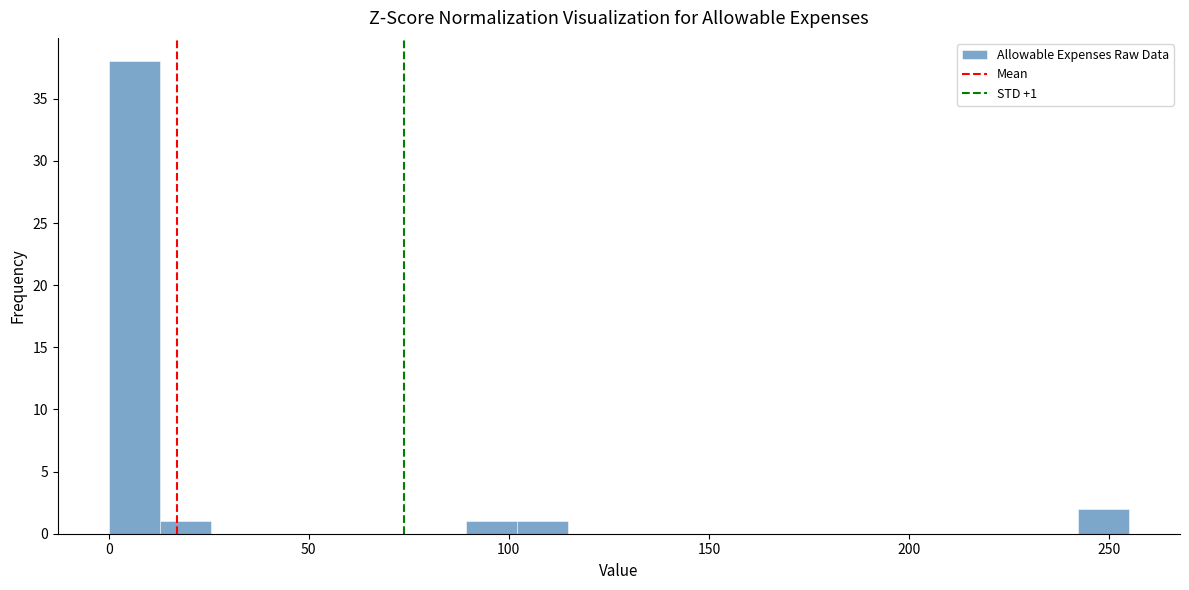

Around what value on the x-axis is the tallest bar? Give the approximate position of its centre, as read against the axis.

5